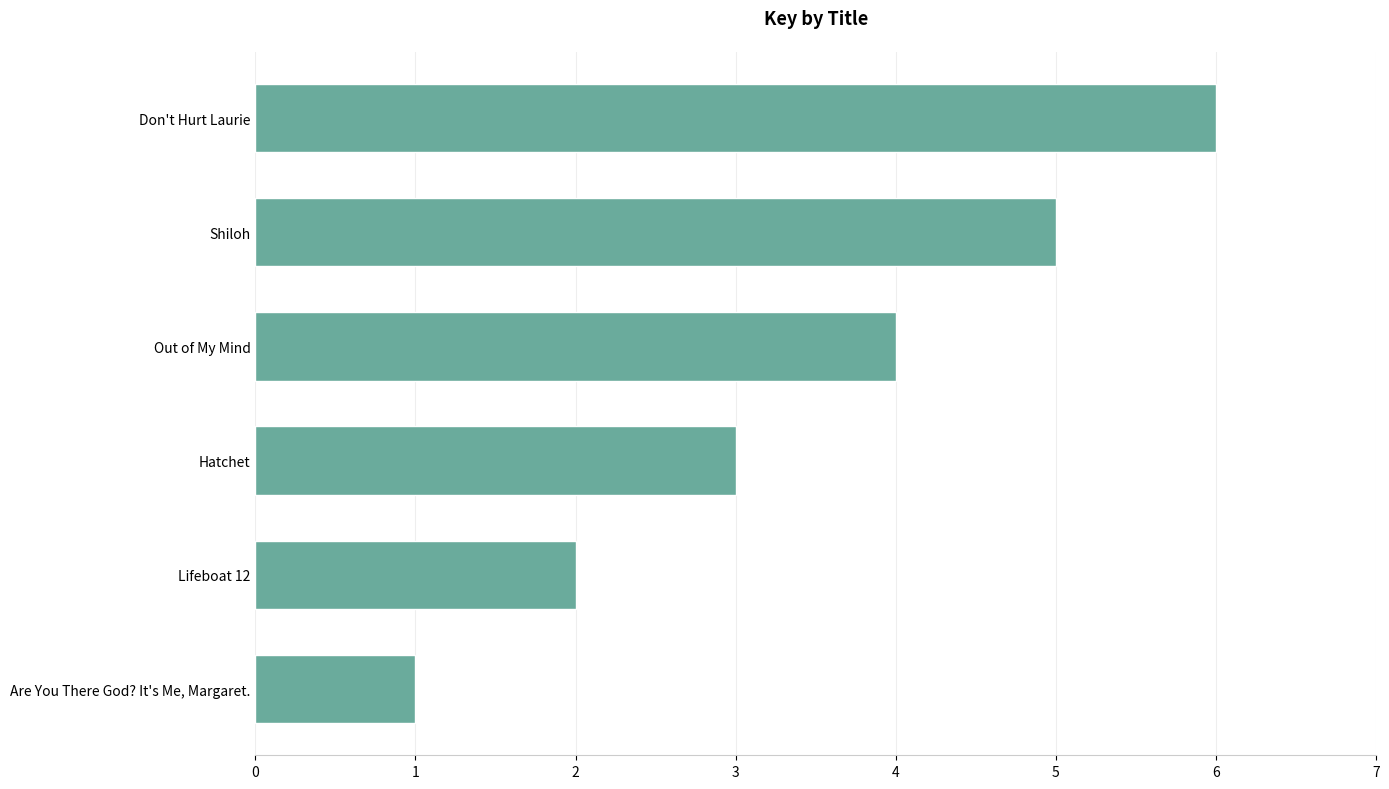

List the labels in order of value, largest first.

Don't Hurt Laurie, Shiloh, Out of My Mind, Hatchet, Lifeboat 12, Are You There God? It's Me, Margaret.